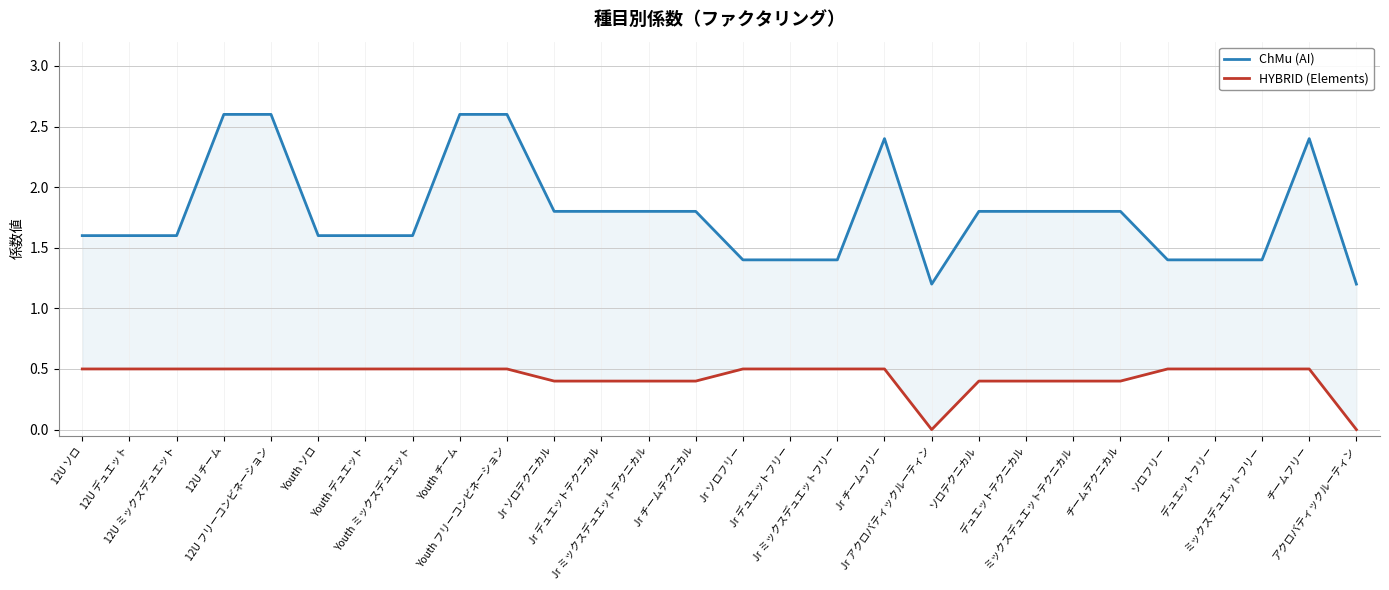

True or false: ChMu (AI) and HYBRID (Elements) cross at least once.

False